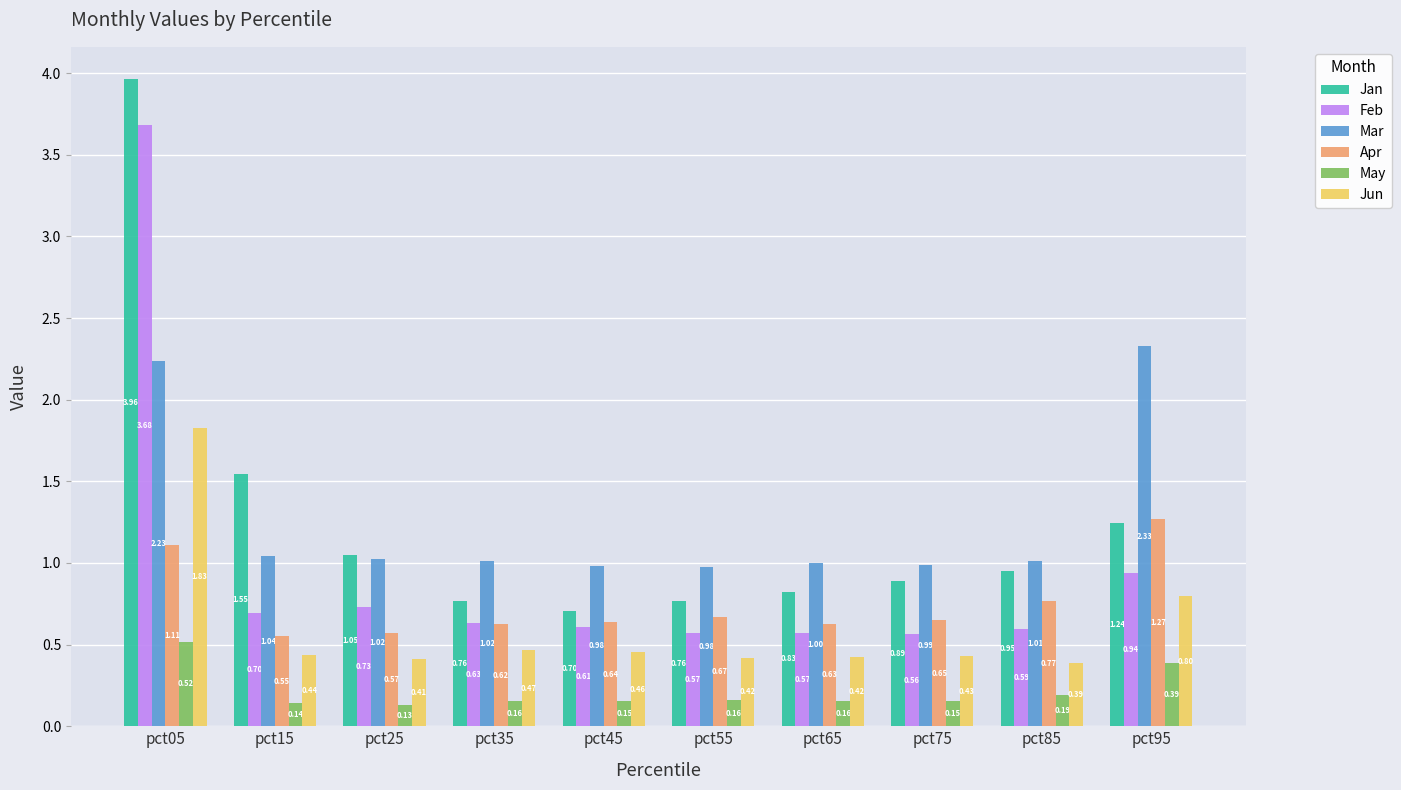

At pct55, list the series in order from smallest to largest.

May, Jun, Feb, Apr, Jan, Mar